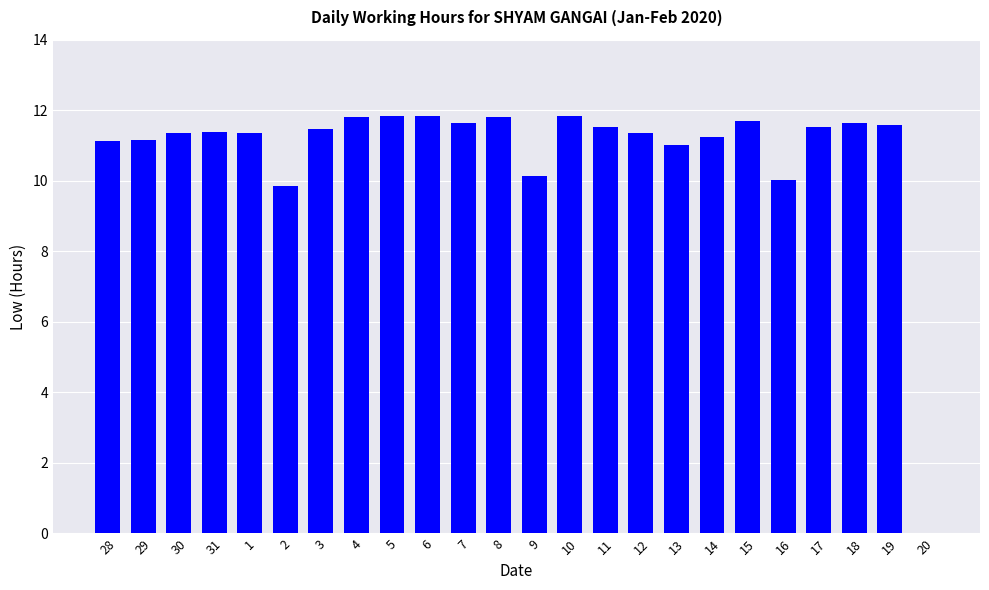

What is the greatest value displayed?

11.8